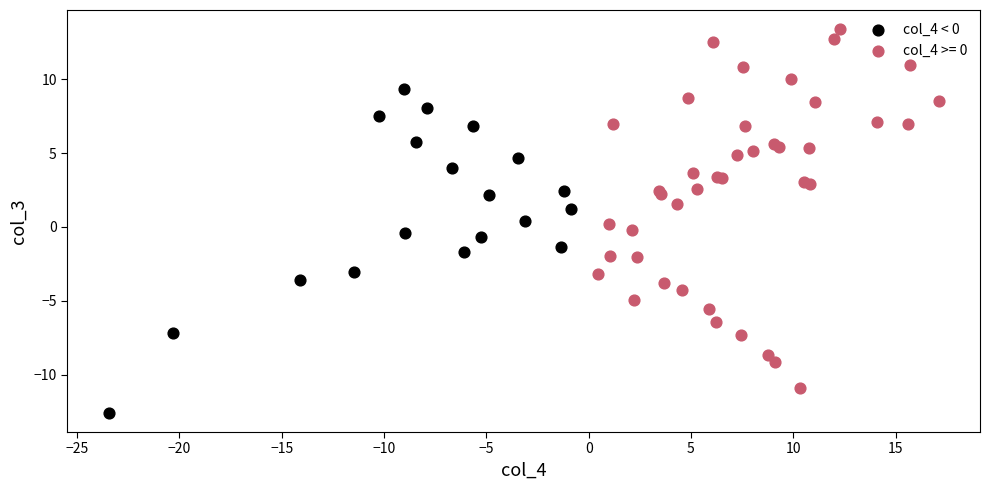

Which series reaches the minimum Y coordinate?

col_4 < 0